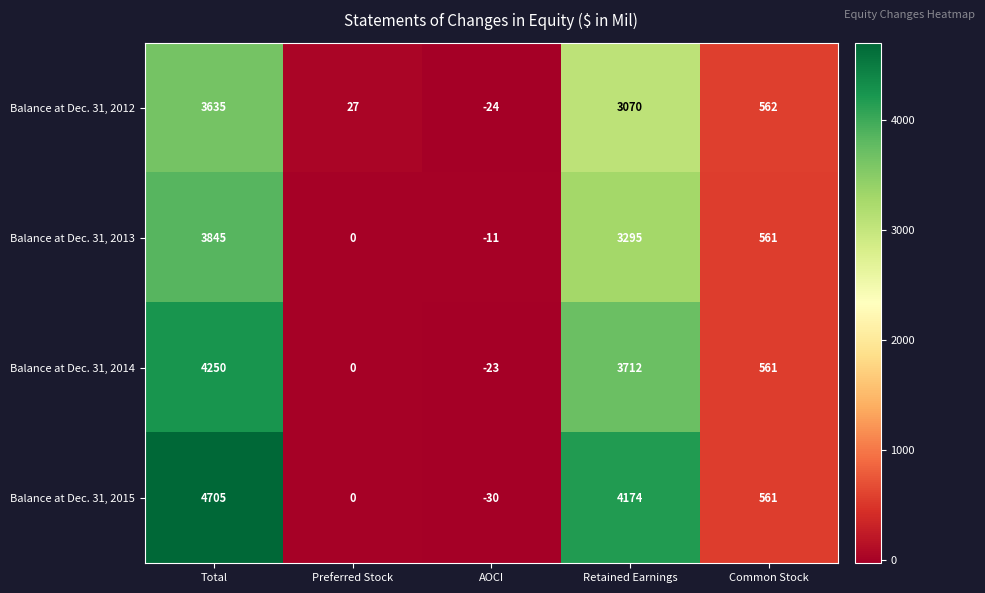

List the series in order of their overall mean, highest first.

Balance at Dec. 31, 2015, Balance at Dec. 31, 2014, Balance at Dec. 31, 2013, Balance at Dec. 31, 2012